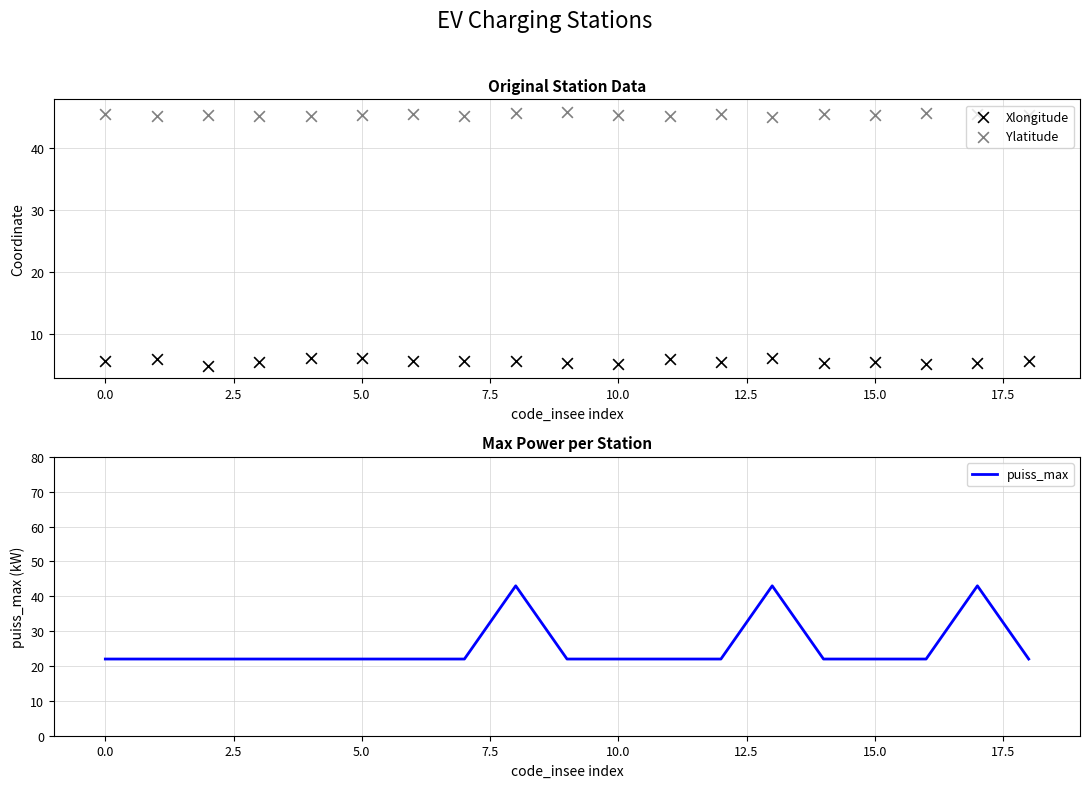

What is the total value across all series at 10?

72.4